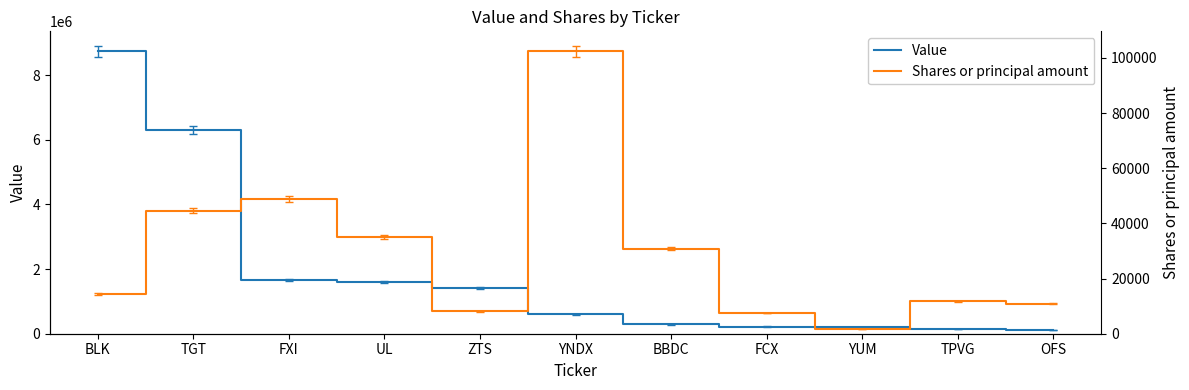

What is the label of the 6th point from the right?

YNDX